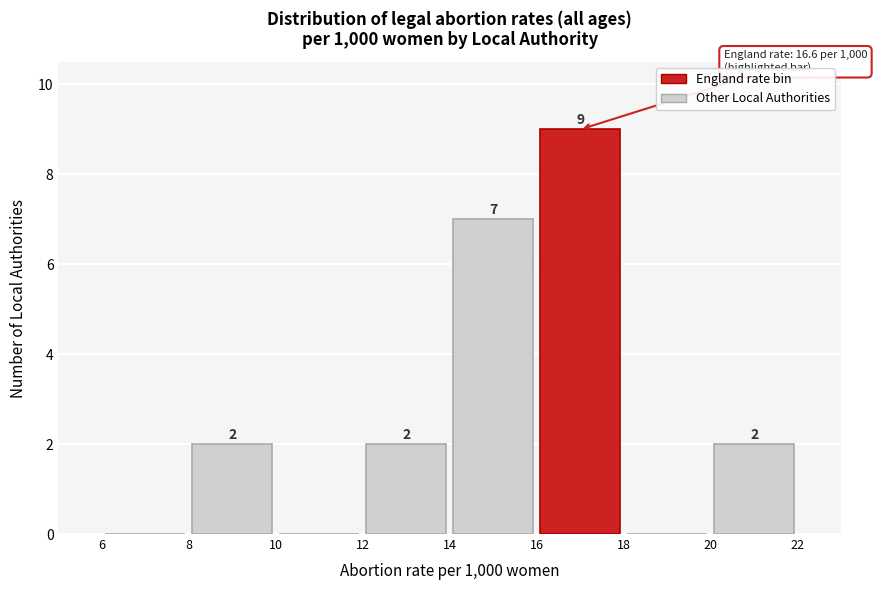

Over which range of the x-axis is the bar tallest?

16 to 18